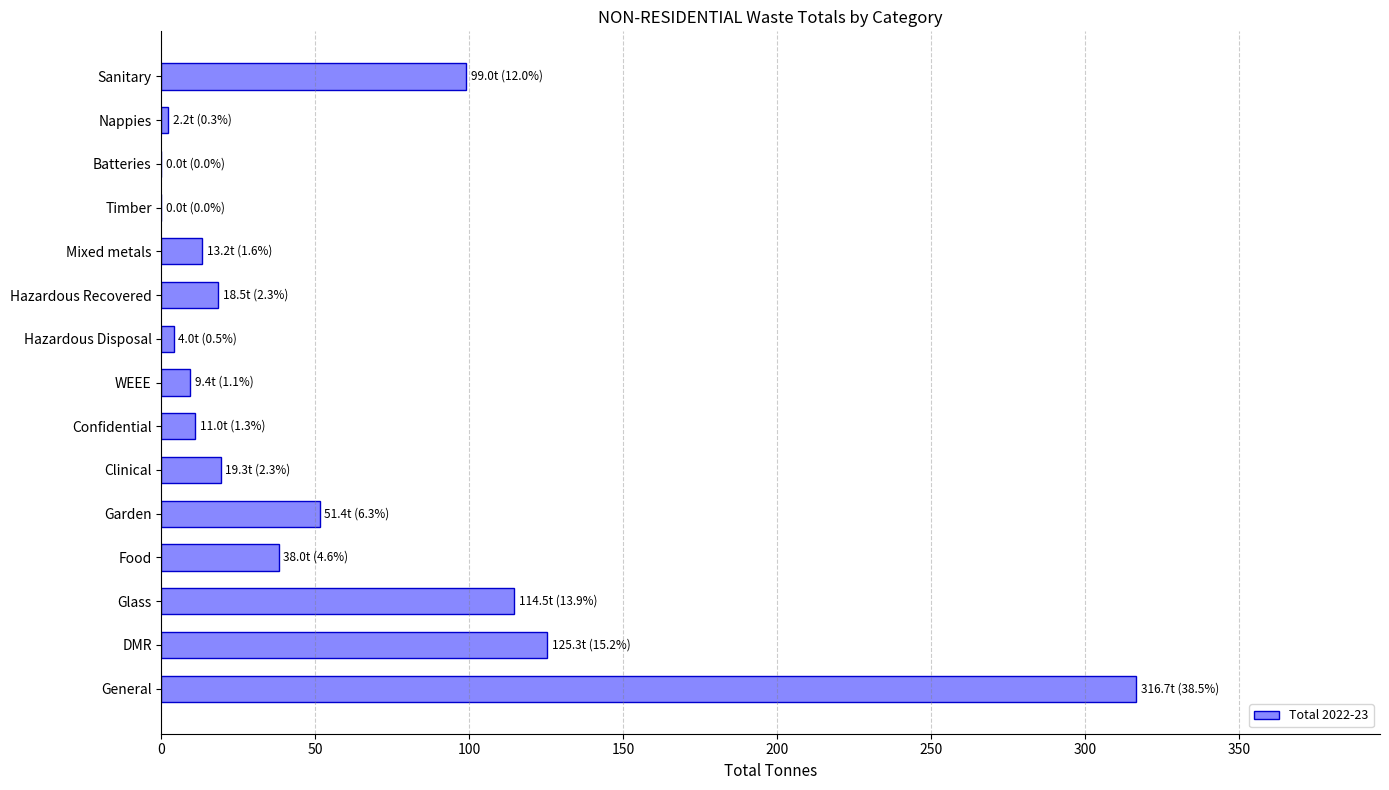

How many values exceed 18?

8